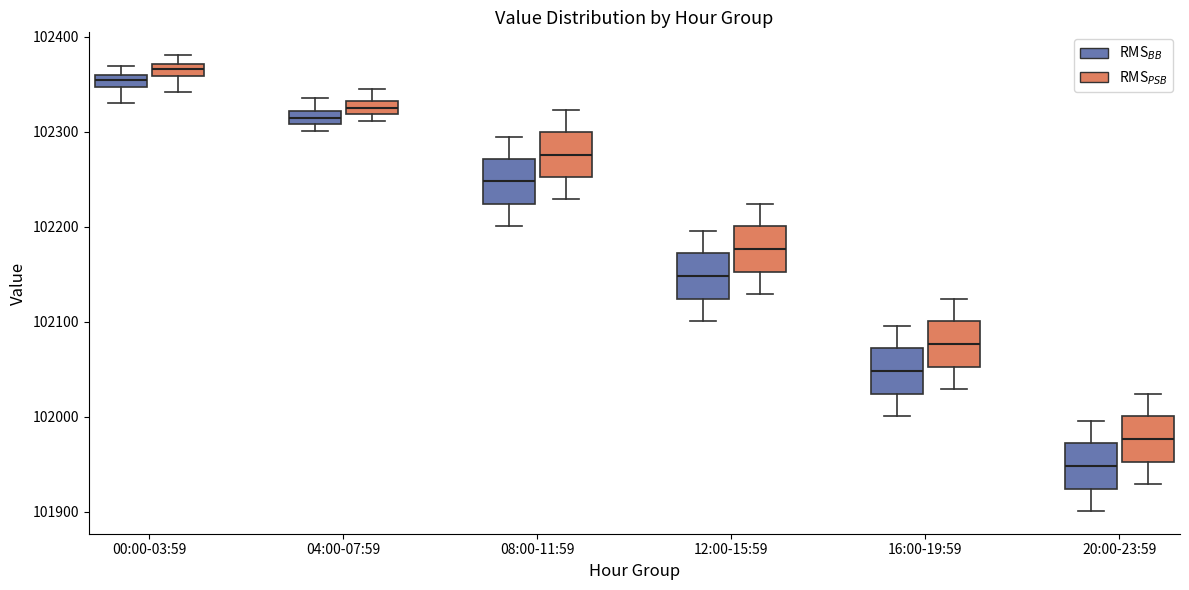

Where does the upper whisker of the box for 08:00-11:59 (RMS$_{PSB}$) end on the y-axis? The values are not printed on the chart, so give them approximately, as read against the axis.

102320